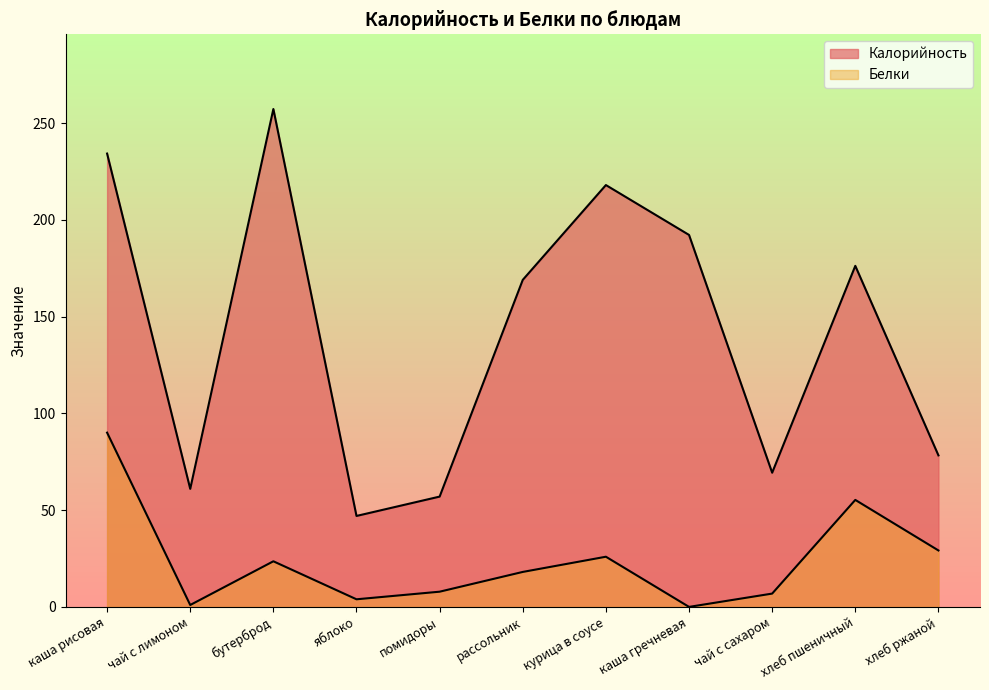

What is the difference between the maximum and minimum values in the Белки series?

90.1